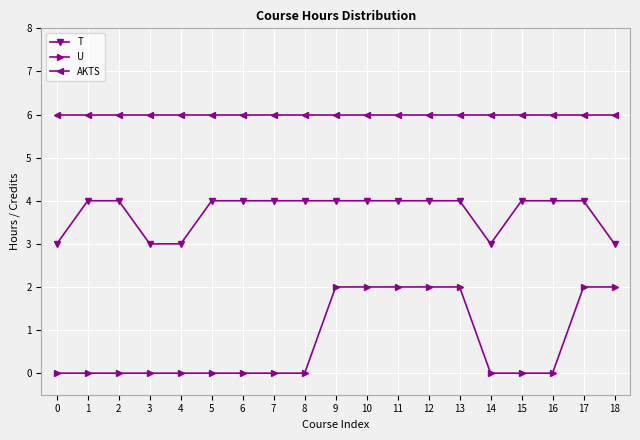

True or false: T has a value of 4 at 7.

True